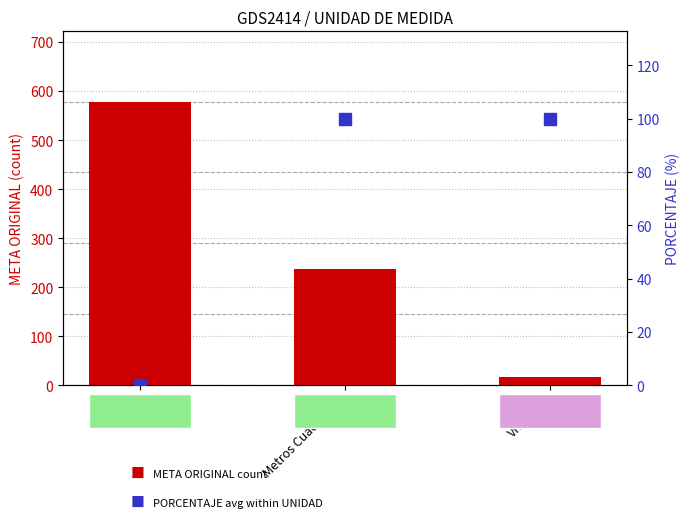

What are all the series names shown in the legend?

META ORIGINAL, PORCENTAJE (avg %)